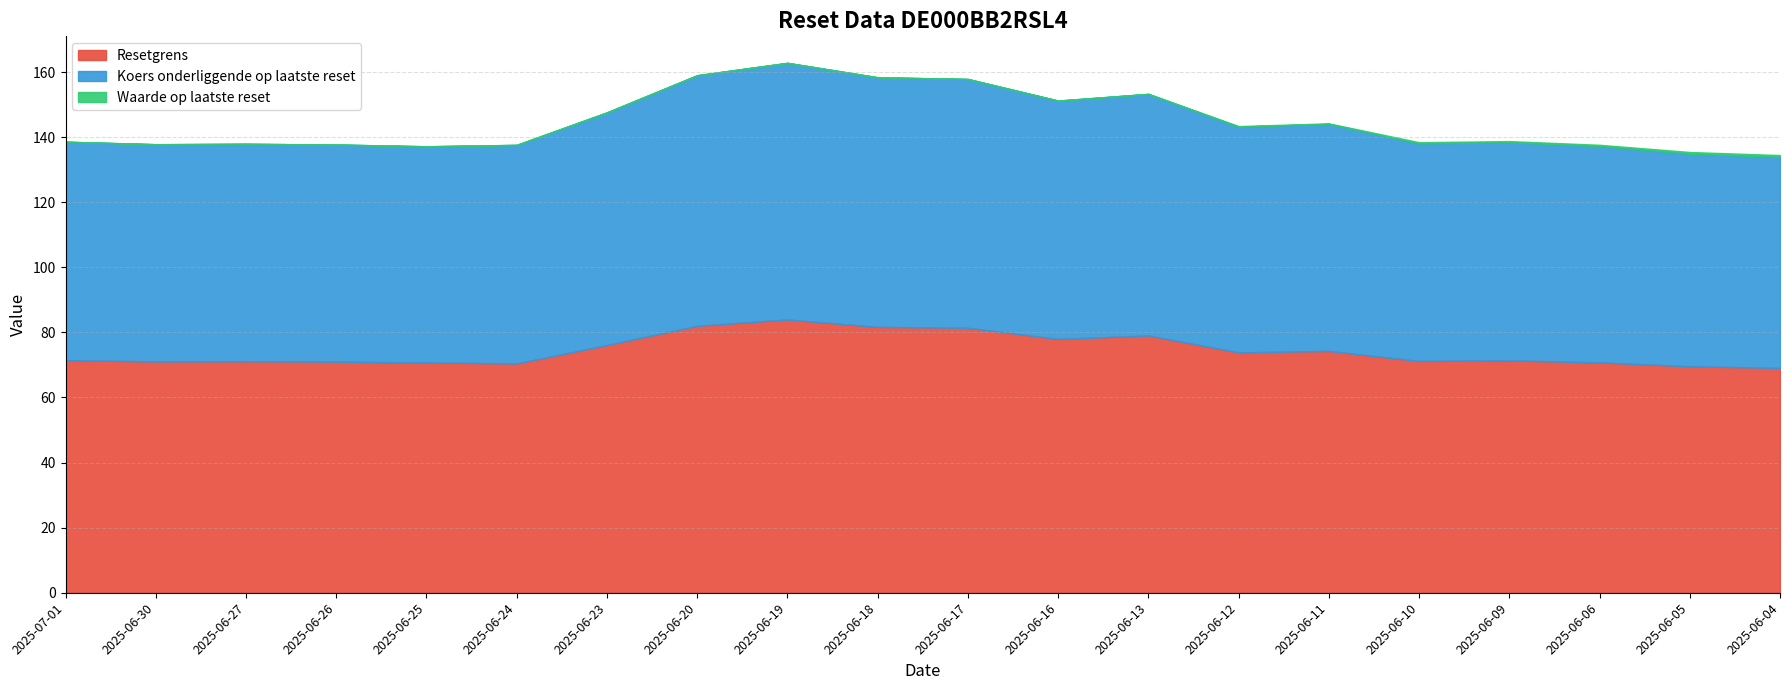

In Resetgrens, how many points are lower than both neighbors (excluding endpoints)?

5